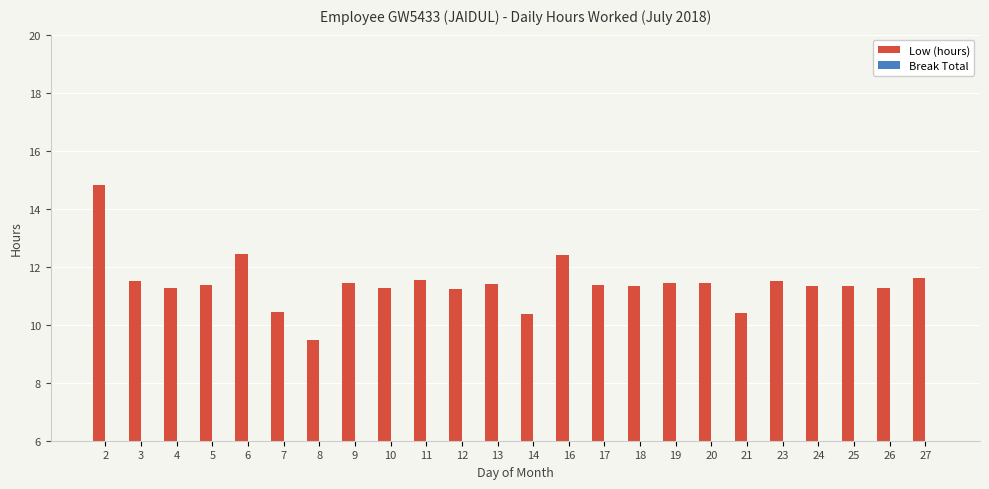

Are the bars horizontal?

No